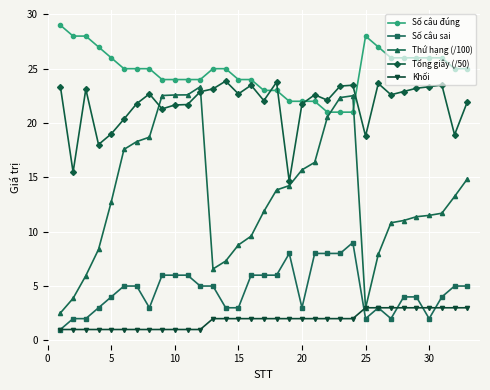

What is the value of the Tổng giây (/50) point at the 26th from the left?

23.6